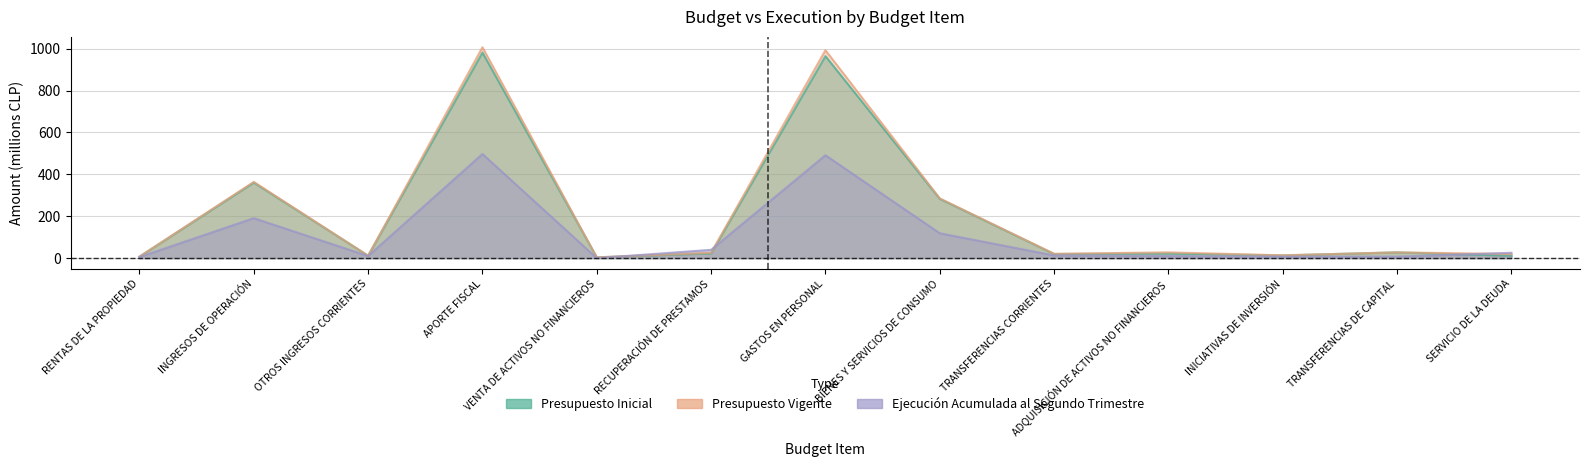

How many lines are shown in the chart?

3